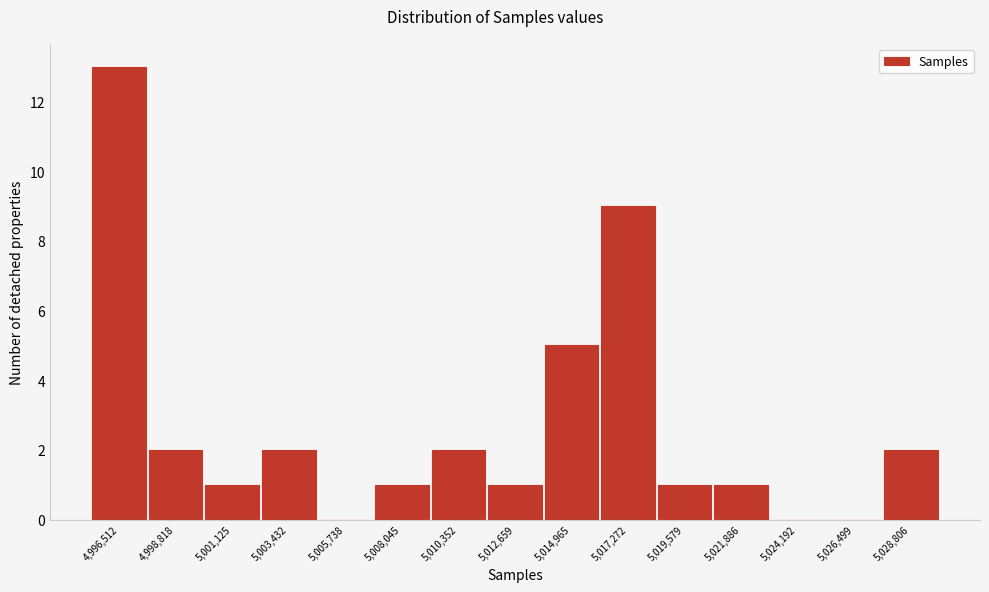

Reading left to right, list all the values displayed in this chart.

4,996,512=13	4,998,818=2	5,001,125=1	5,003,432=2	5,005,738=0	5,008,045=1	5,010,352=2	5,012,659=1	5,014,965=5	5,017,272=9	5,019,579=1	5,021,886=1	5,024,192=0	5,026,499=0	5,028,806=2